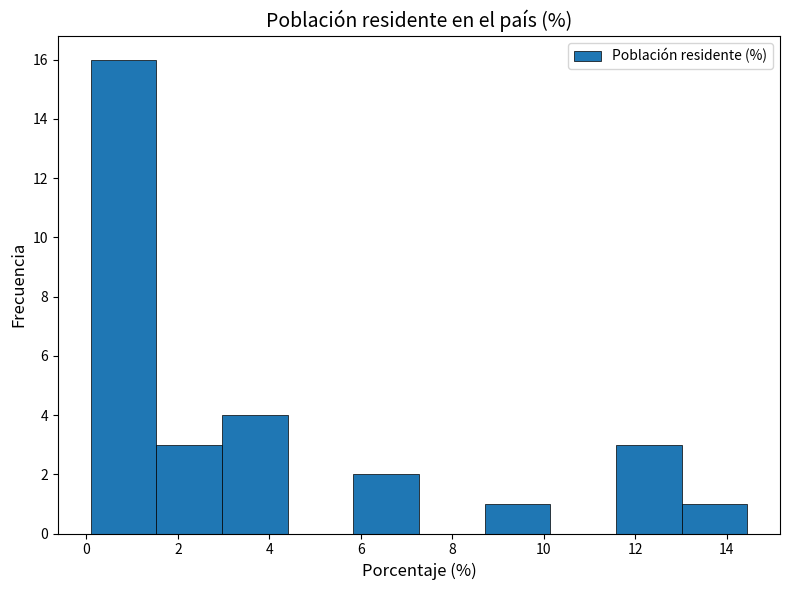

Over which range of the x-axis is the bar tallest?

0.0 to 1.6